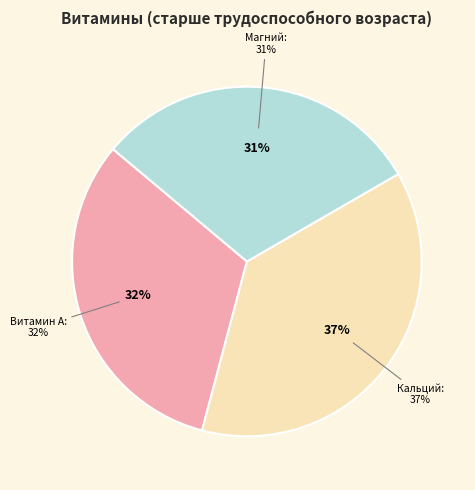

What is the ratio of the value at Витамин А to the value at Магний?

1.0